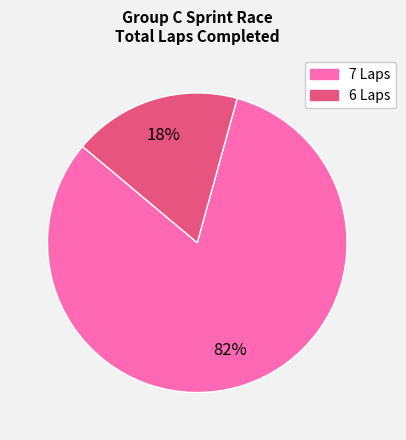

To the nearest percent, what is the average slice percentage?

50%